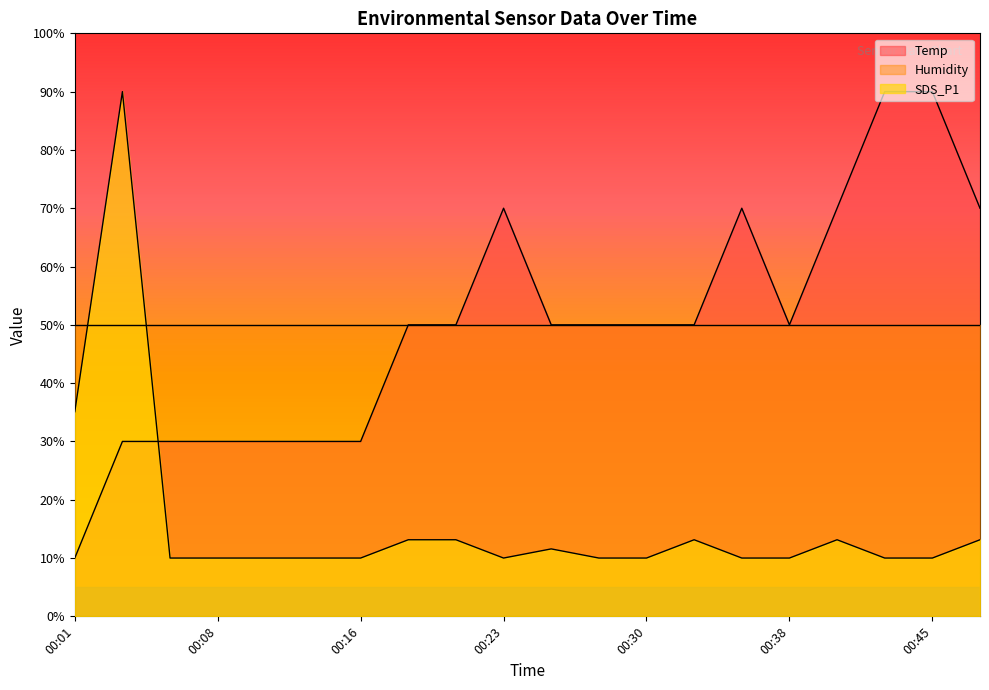

True or false: Temp has a value of 50.0 at 00:21.

True